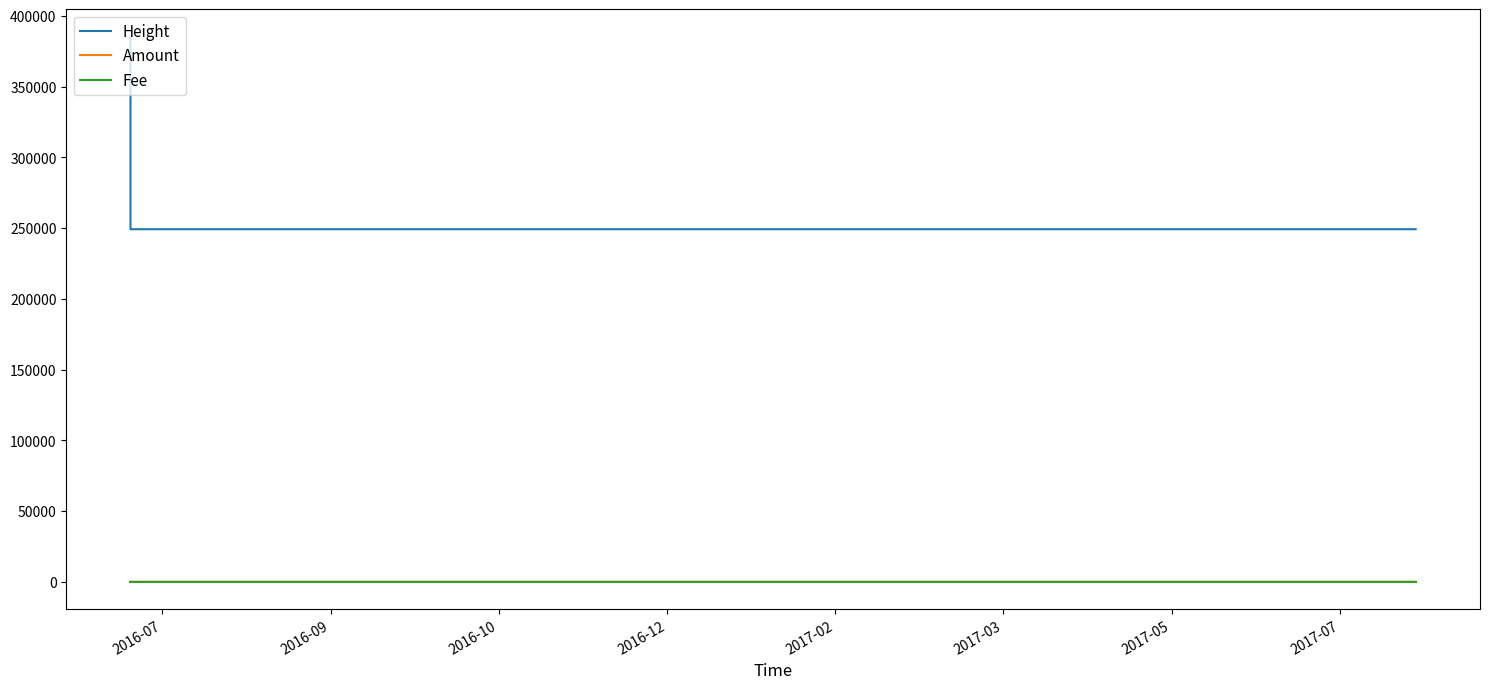

What are all the series names shown in the legend?

Height, Amount, Fee